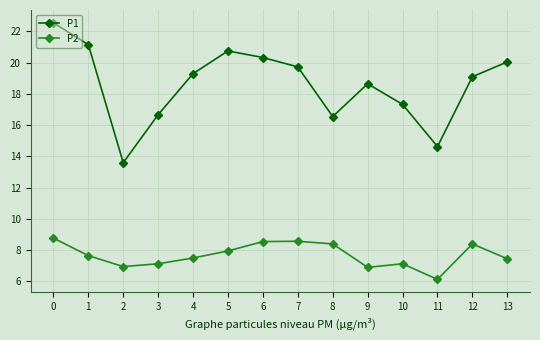

Rank the series at 12 from lowest to highest value.

P2, P1